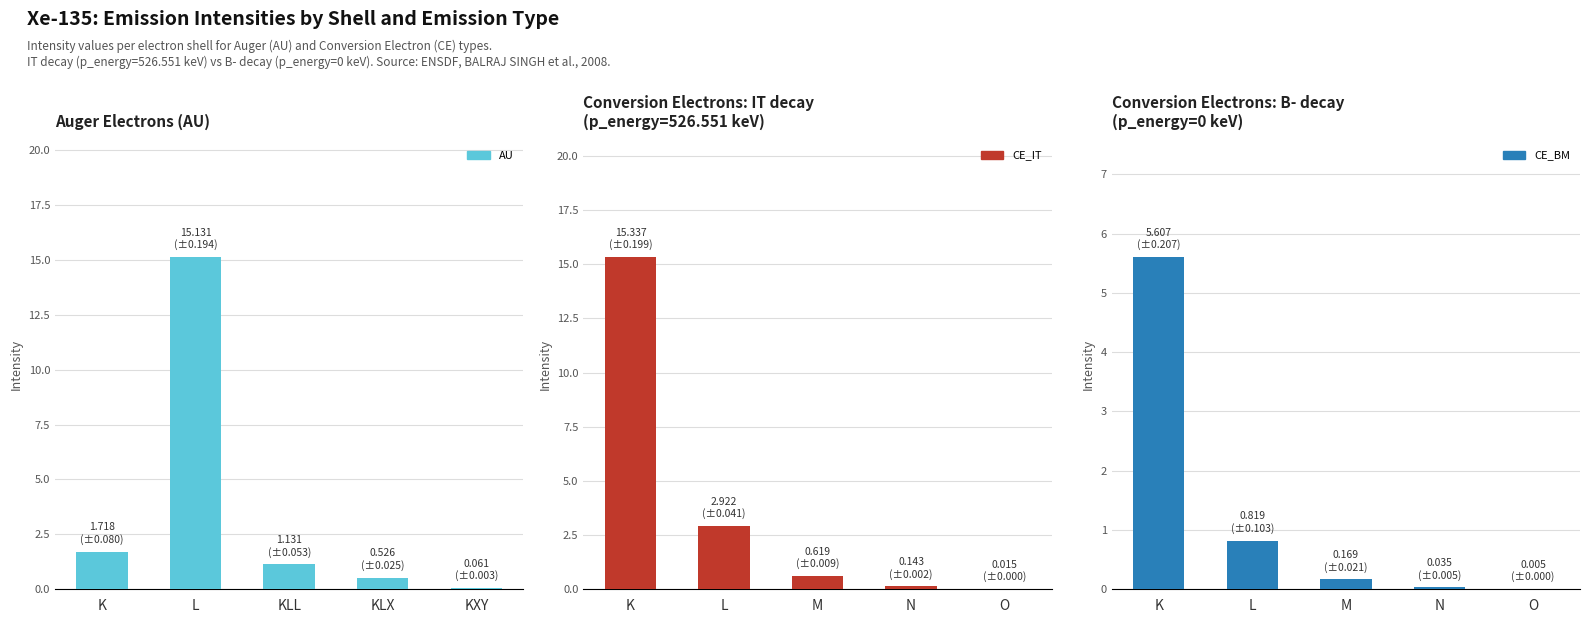

At how many categories does at least one series exceed 2?

2